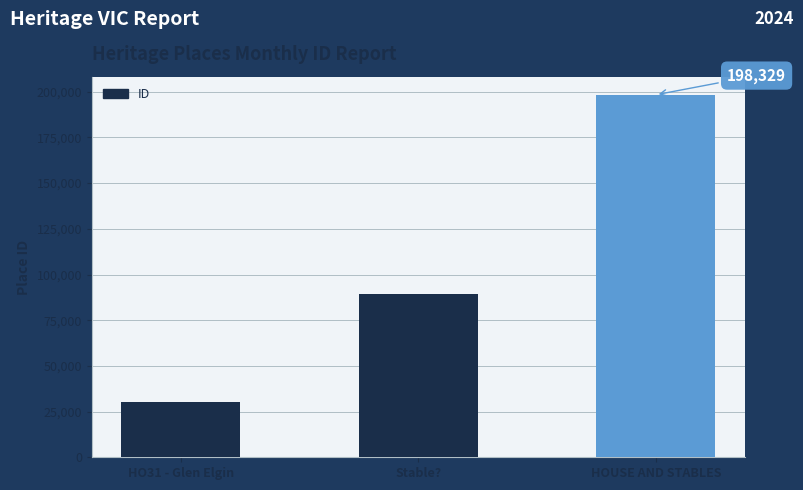

What is the change in value from Stable? to HOUSE AND STABLES?

+108743